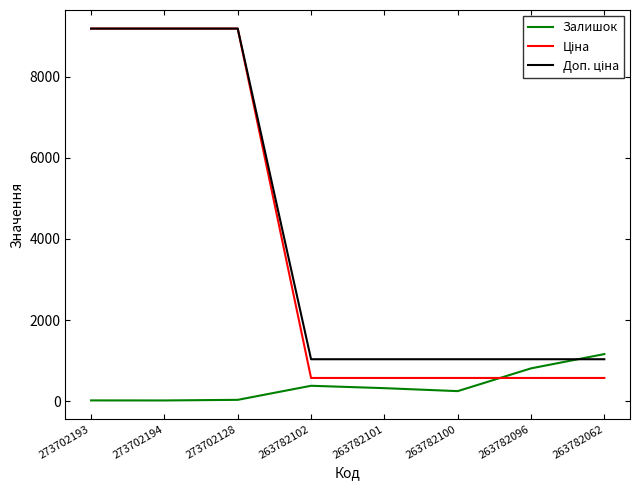

What is the total value across all series at 263782062?

2770.6